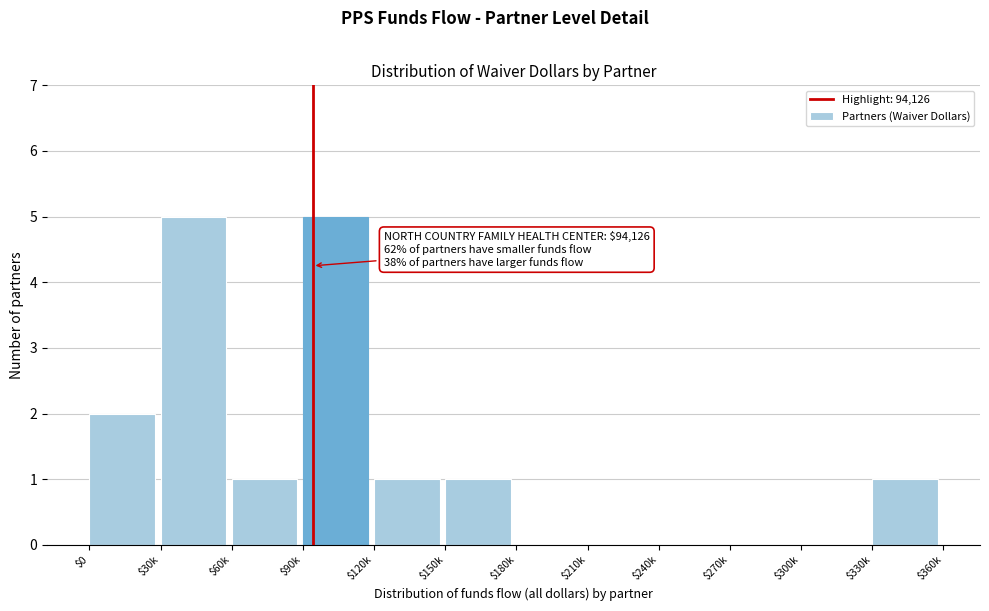

What is the maximum value shown in the chart?

5